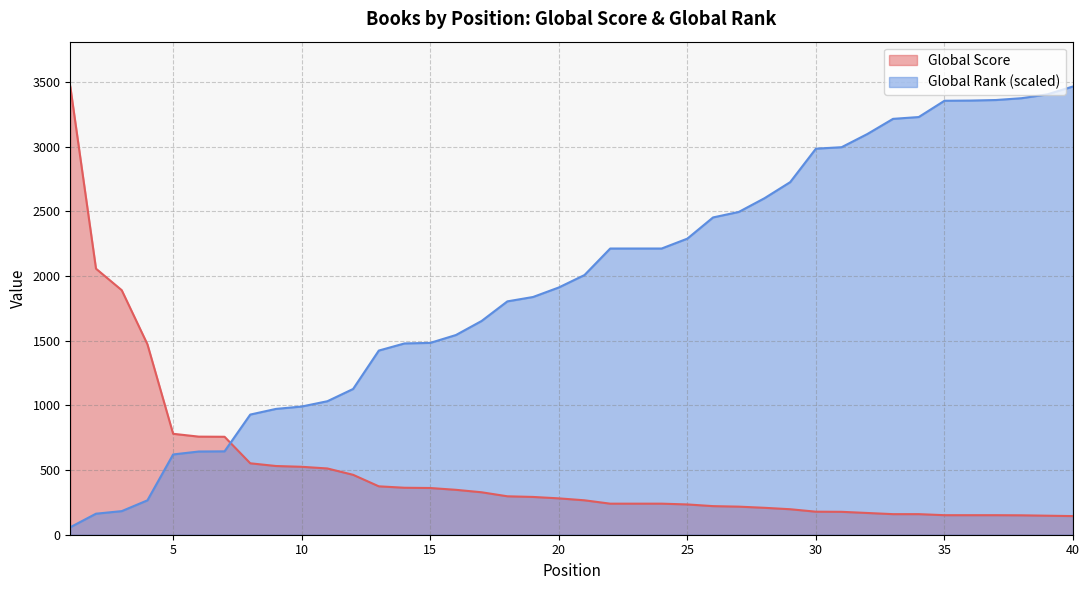

What is the difference between the highest and lowest values at 8?

376.5